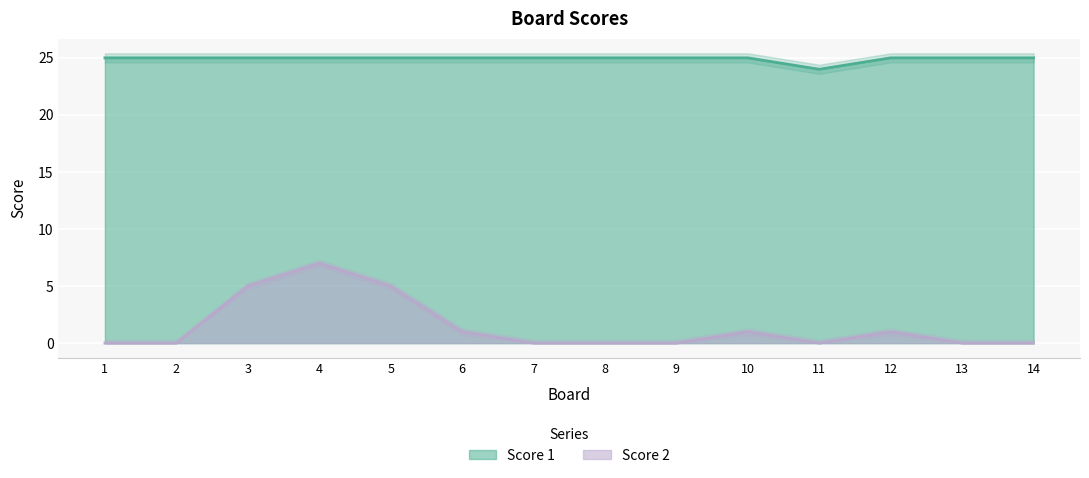

Which category has the lowest value across all series?

1